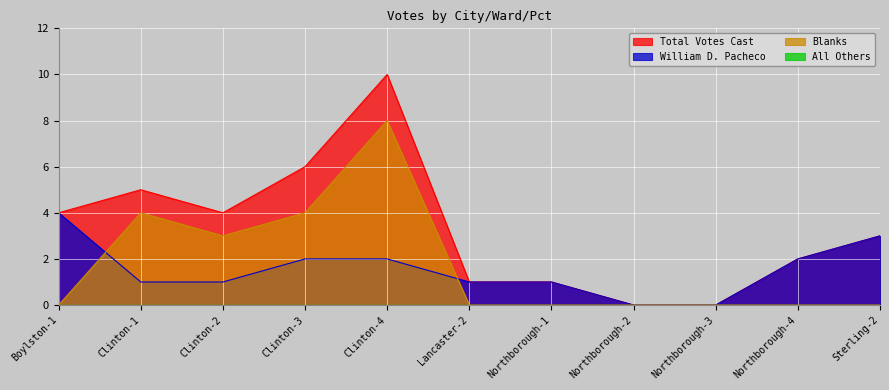

What position from the left is Lancaster-2?

6